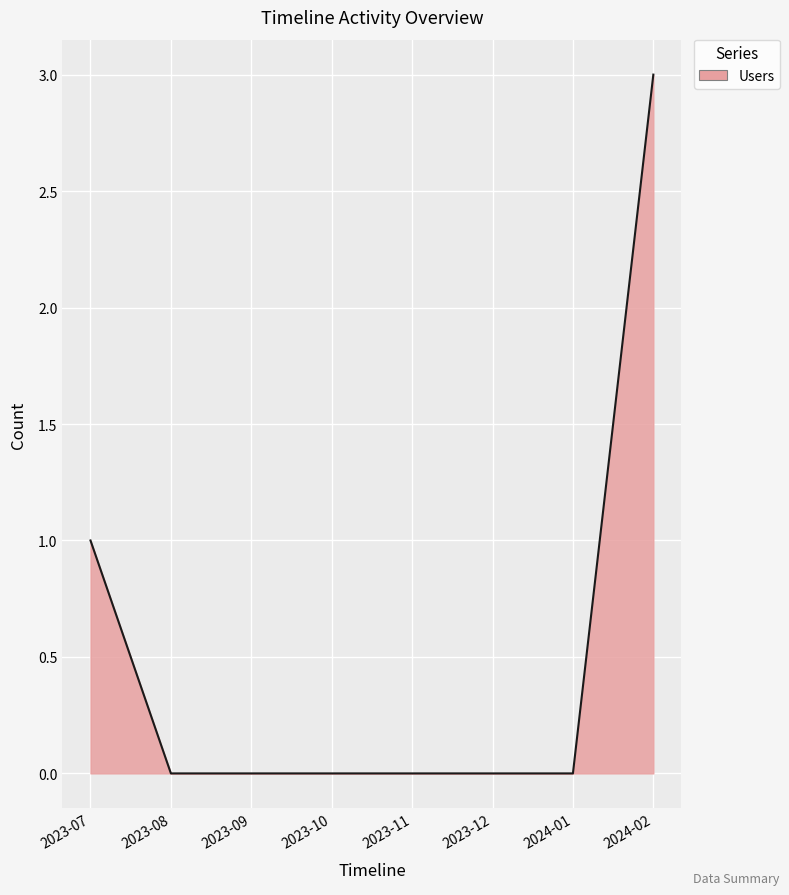

Is it true that the value at 2023-09 is -1?

False